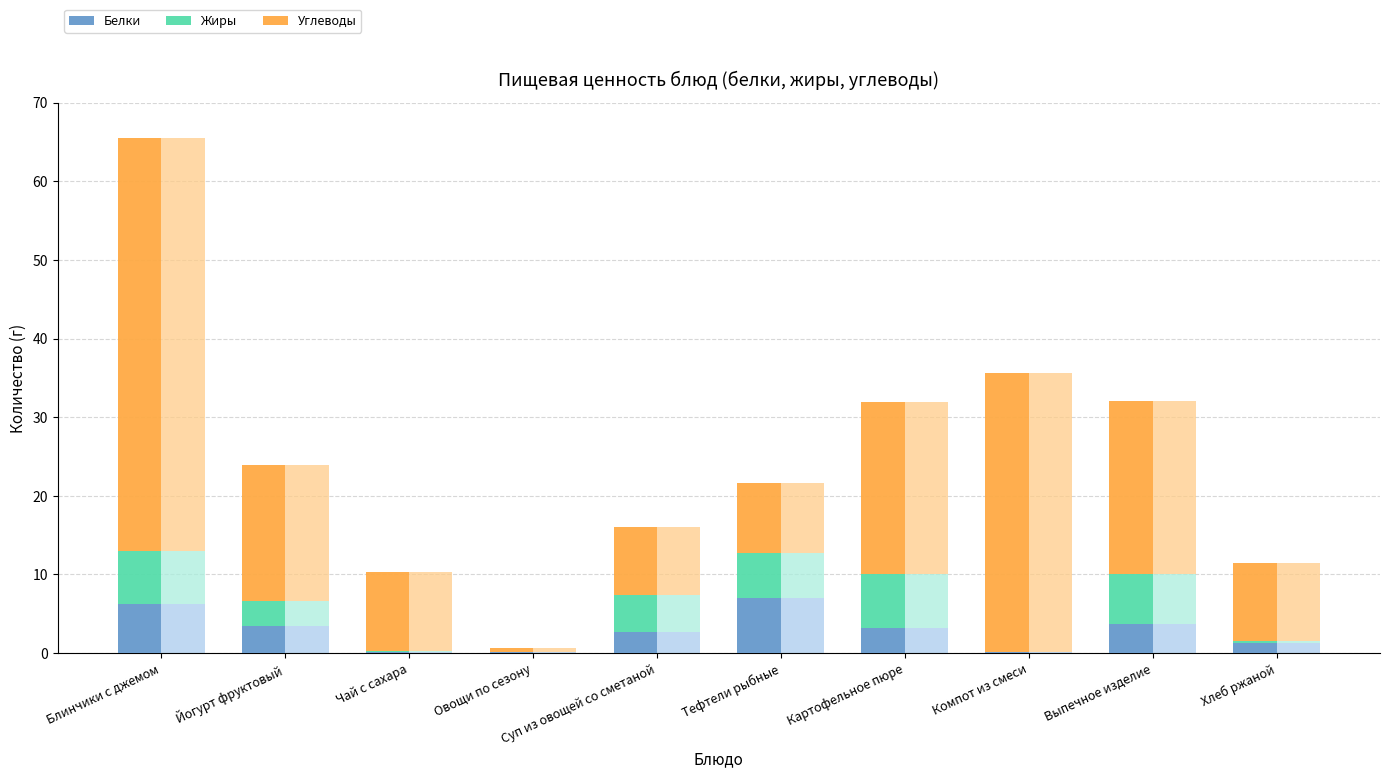

The value of Белки (доля) at Овощи по сезону is 0.2. True or false?

True